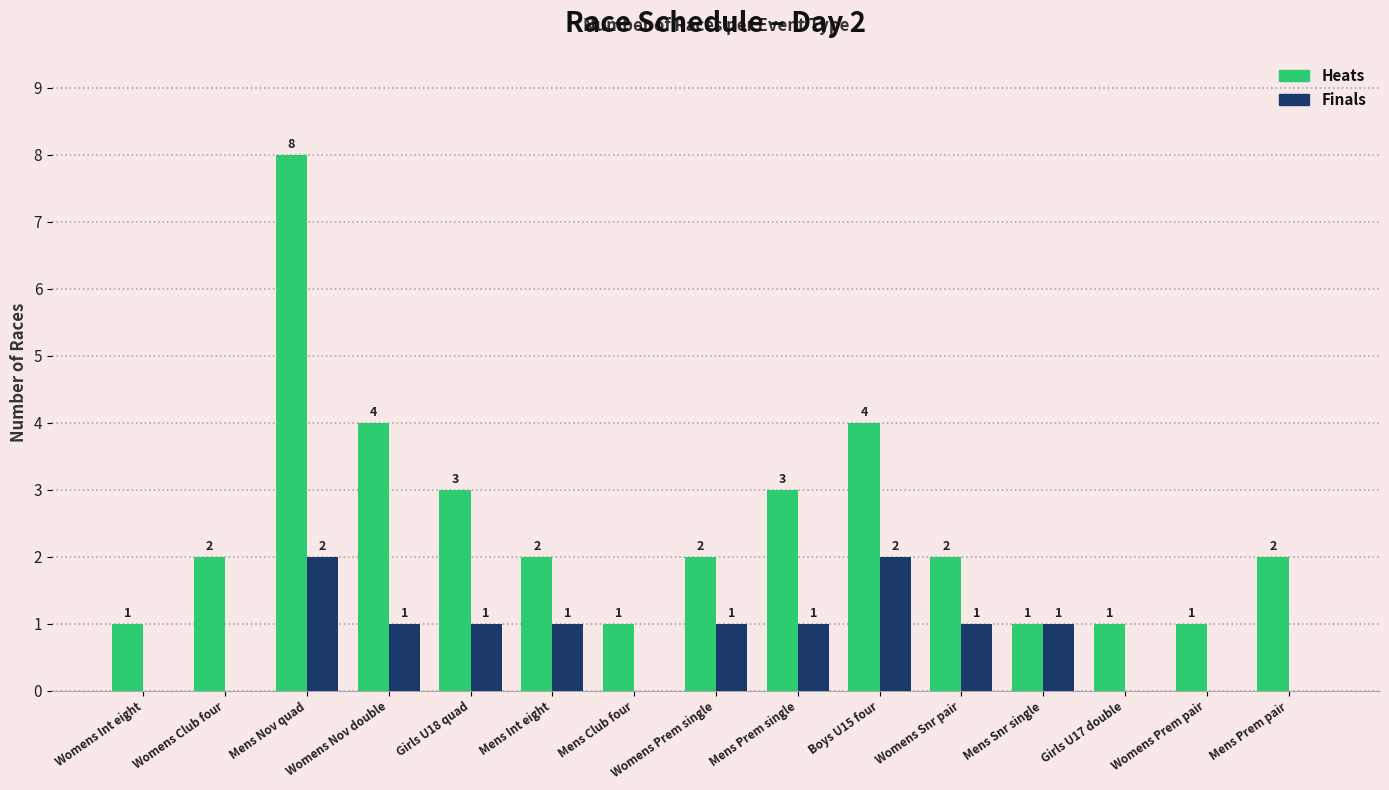

Which series has the largest total across all categories?

Heats